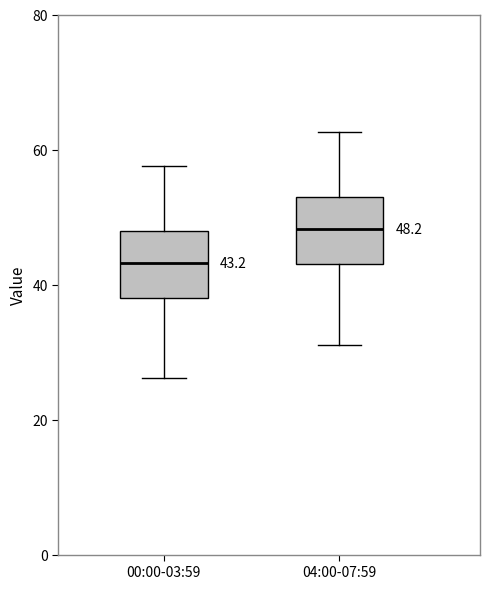

Which box's median line is the highest?

04:00-07:59